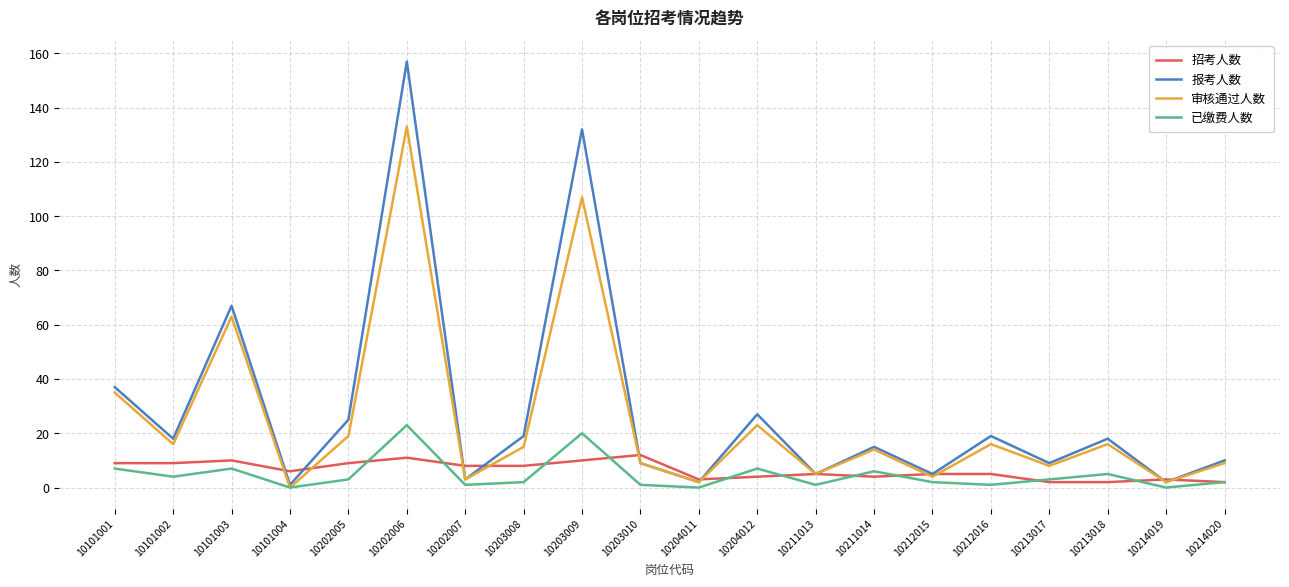

Which label corresponds to the largest value in the chart?

10202006